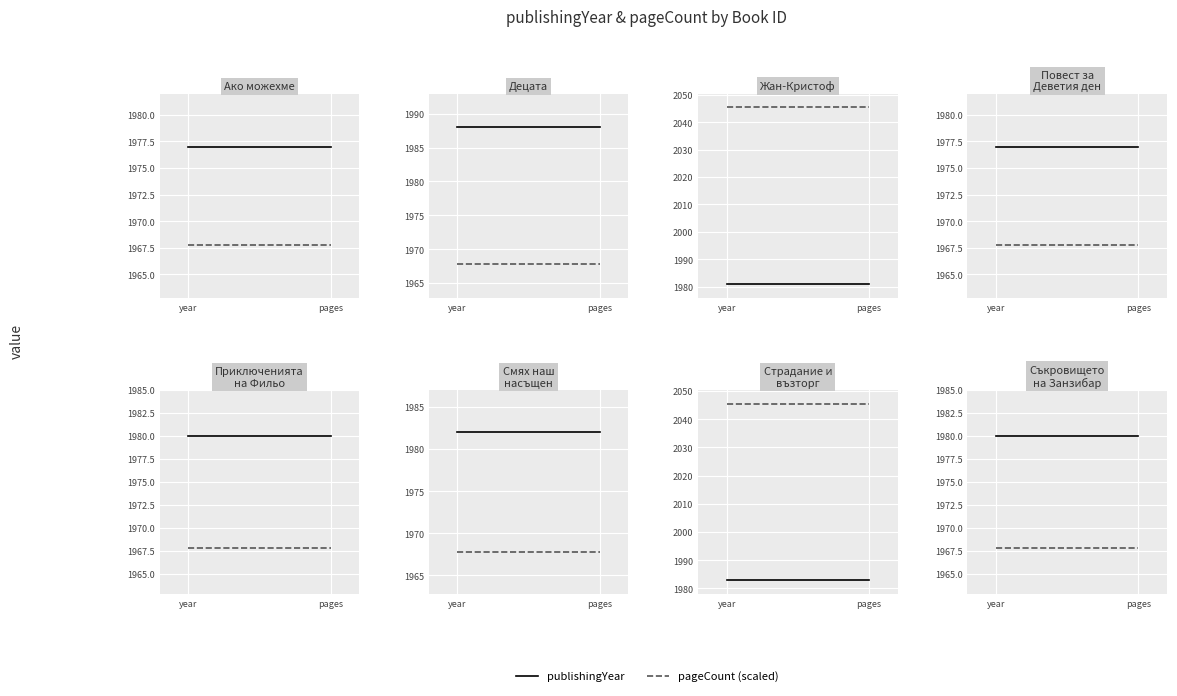

The value of pageCount (scaled) at pages is 3470.9. True or false?

False